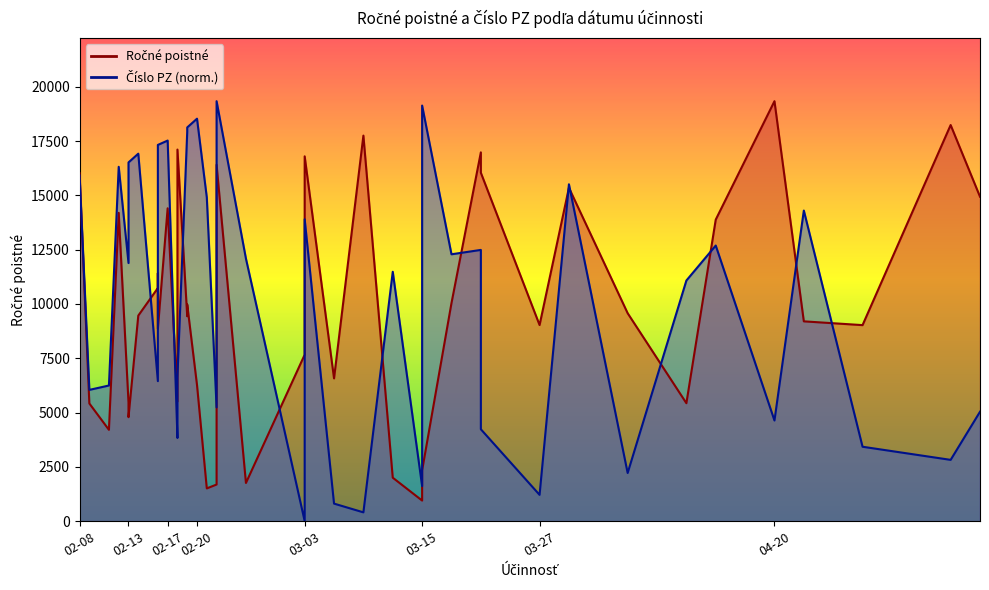

Between 2013-02-18 and 2013-04-05, which series saw the biggest shift?

Ročné poistné